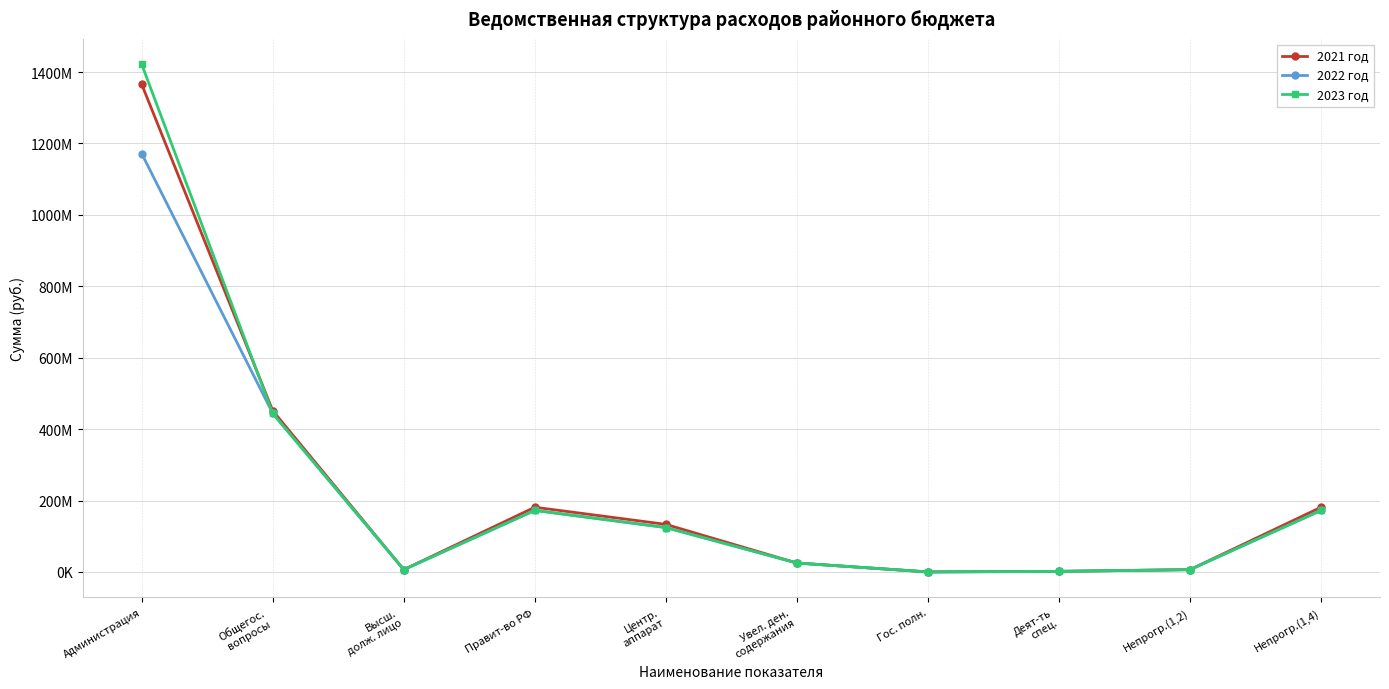

True or false: 2021 год and 2023 год cross at least once.

True